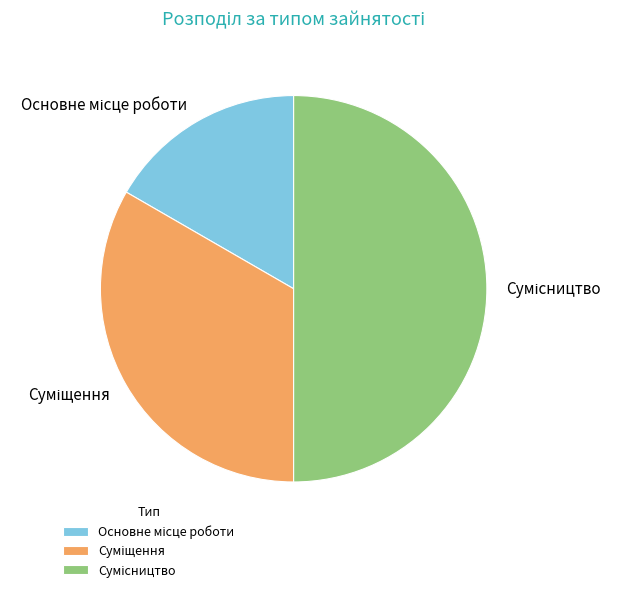

What is the change in value from Суміщення to Сумісництво?

+1